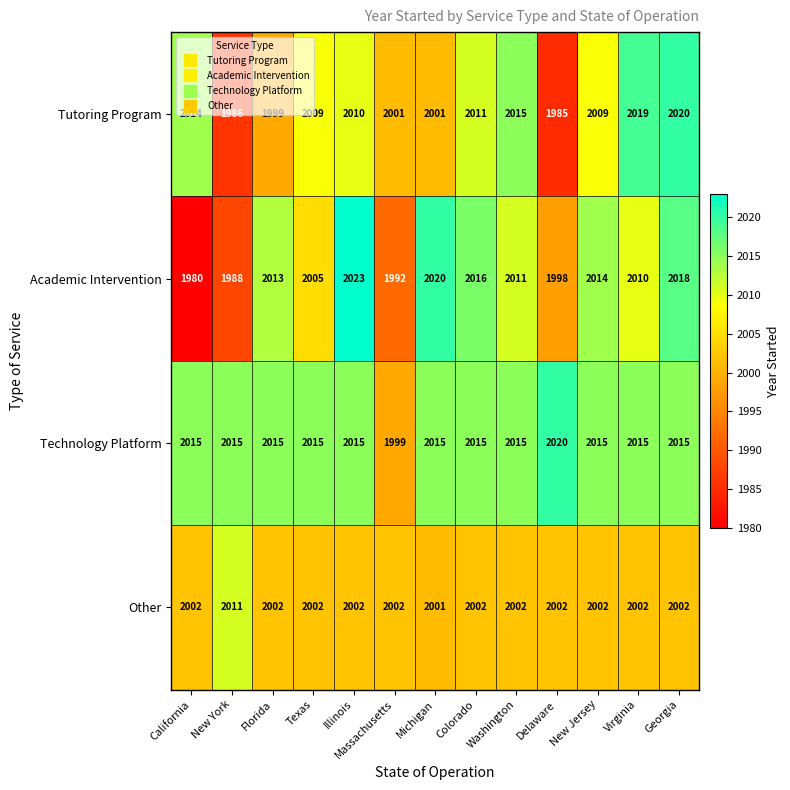

At how many categories does at least one series exceed 2010?

12